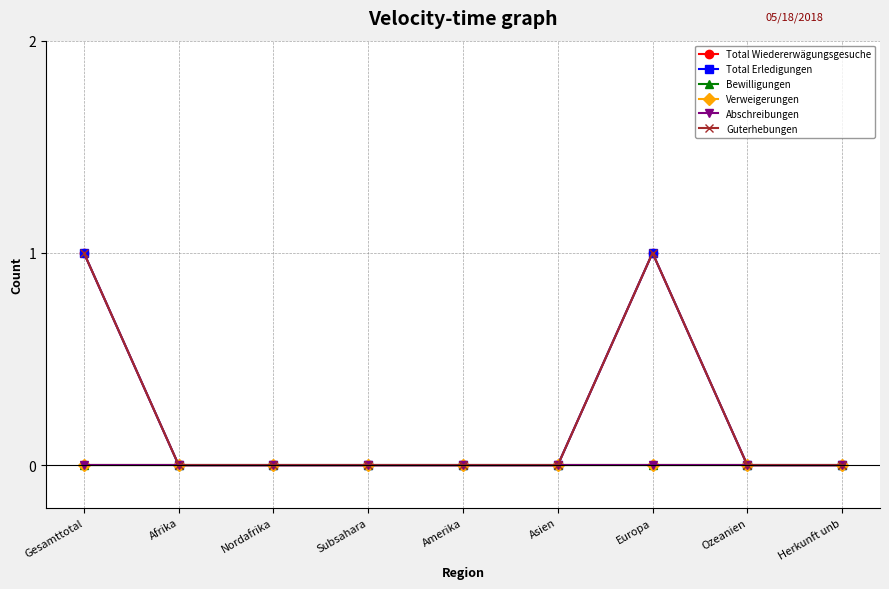

Does the chart have visible grid lines?

Yes